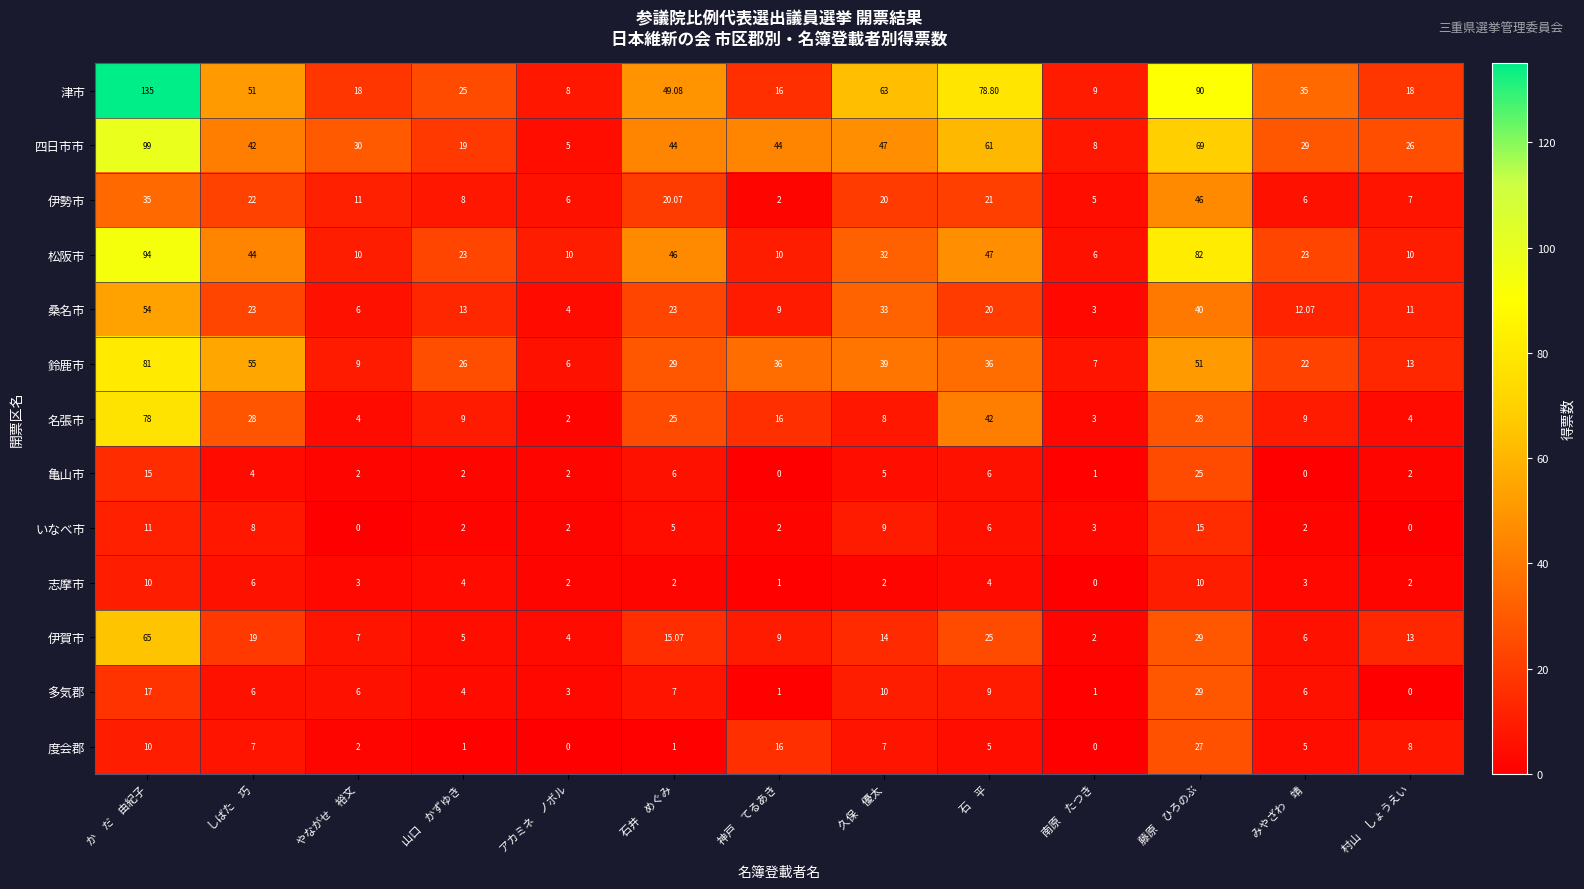

Is the value of 伊賀市 at しばた　巧 greater than the value of 津市 at 藤原　ひろのぶ?

No